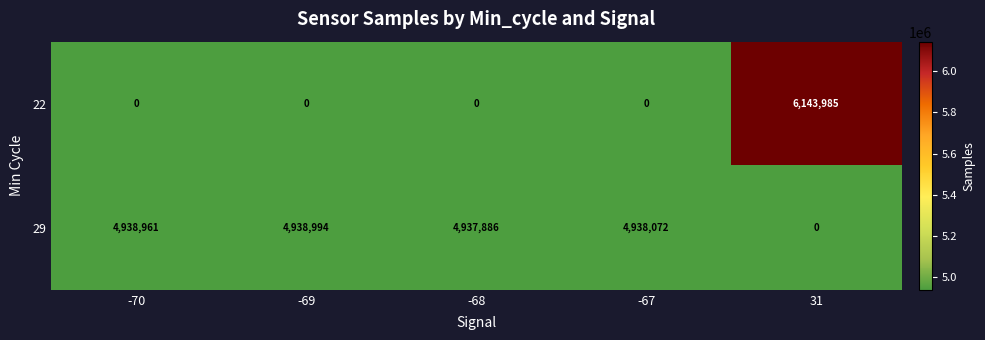

The 29 series shows 7224502 at -69. True or false?

False